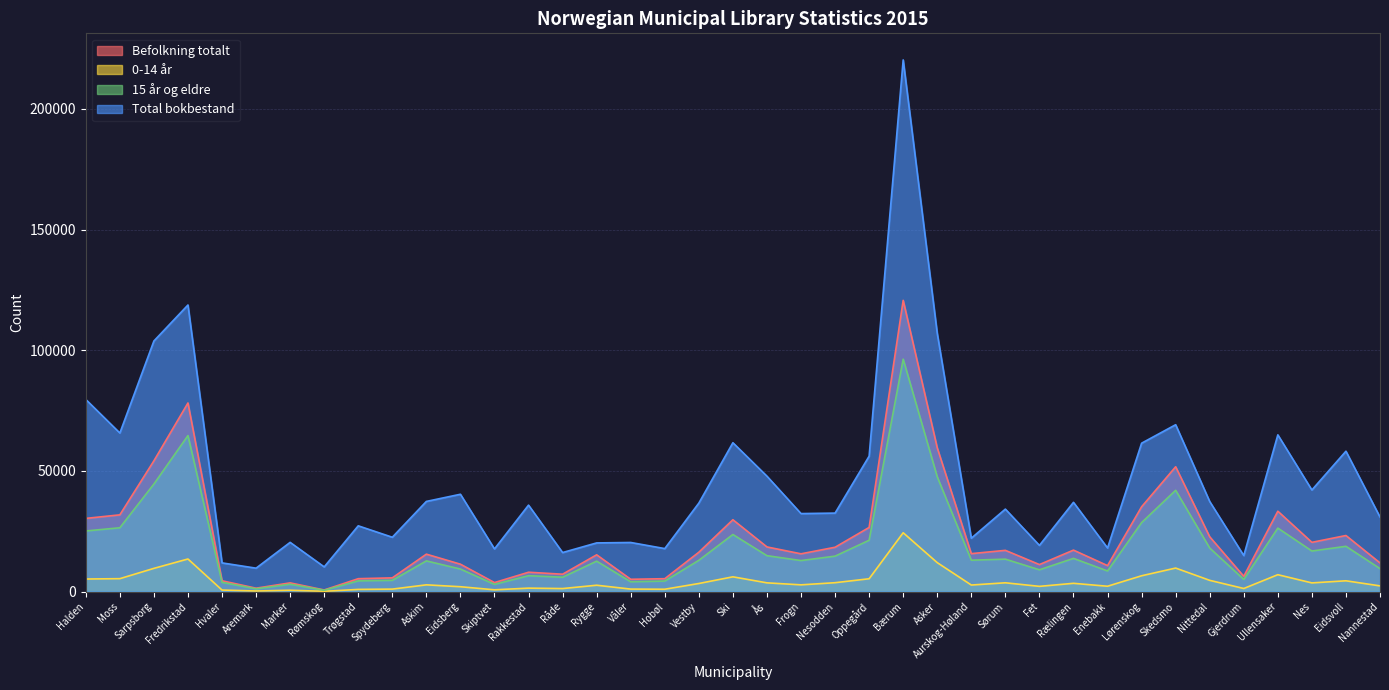

Rank the series at Skiptvet from highest to lowest value.

Total bokbestand, Befolkning totalt, 15 år og eldre, 0-14 år